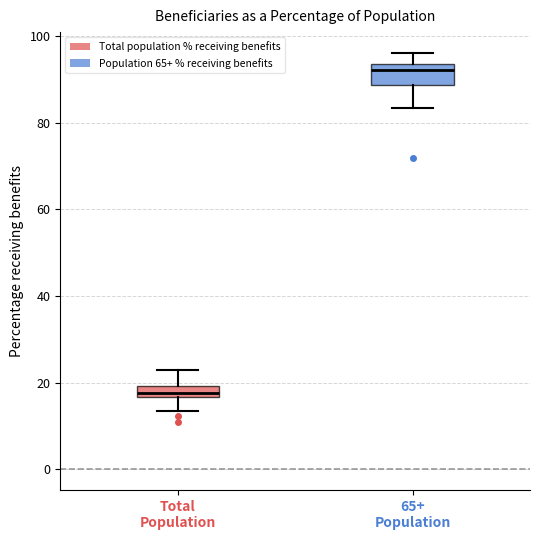

Where is the upper edge of the box for Total Population on the y-axis? The values are not printed on the chart, so give them approximately, as read against the axis.

20